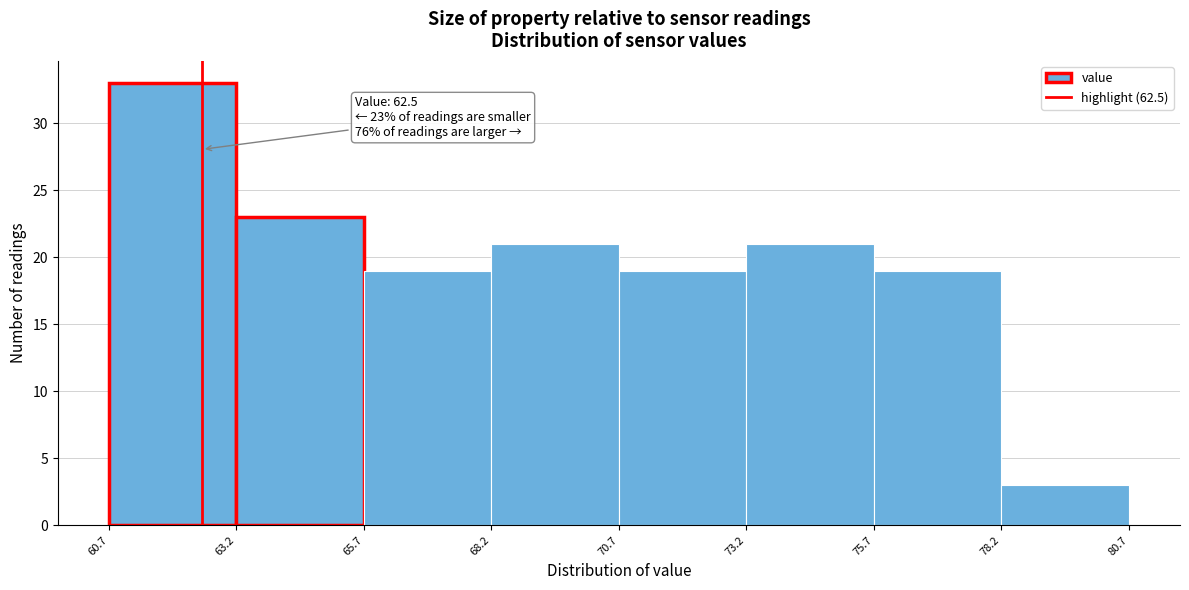

Which range on the x-axis has the tallest bar?

60.7 to 63.2